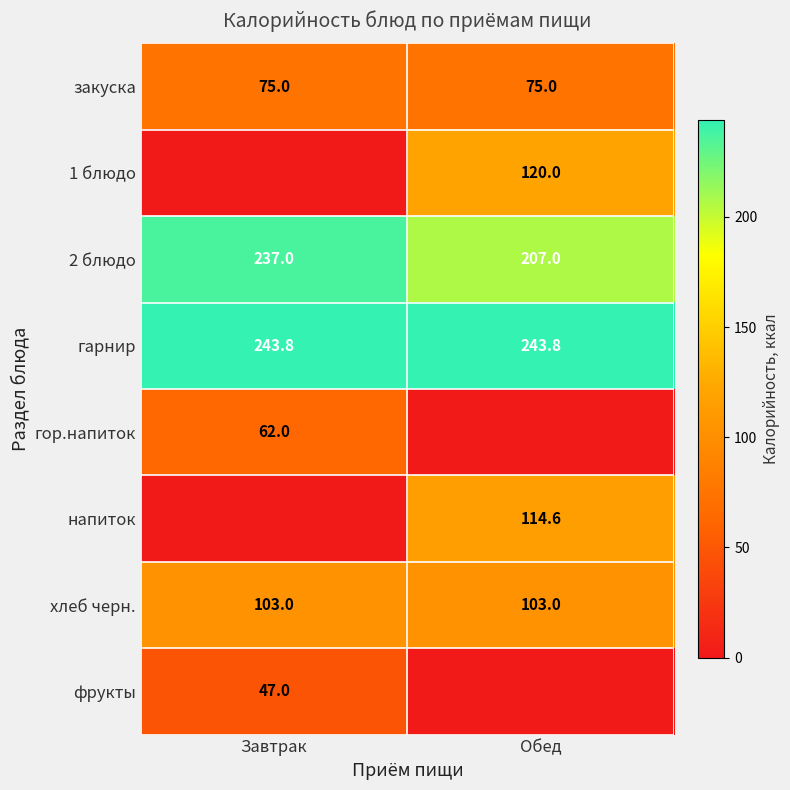

What is the maximum value for закуска?

75.0